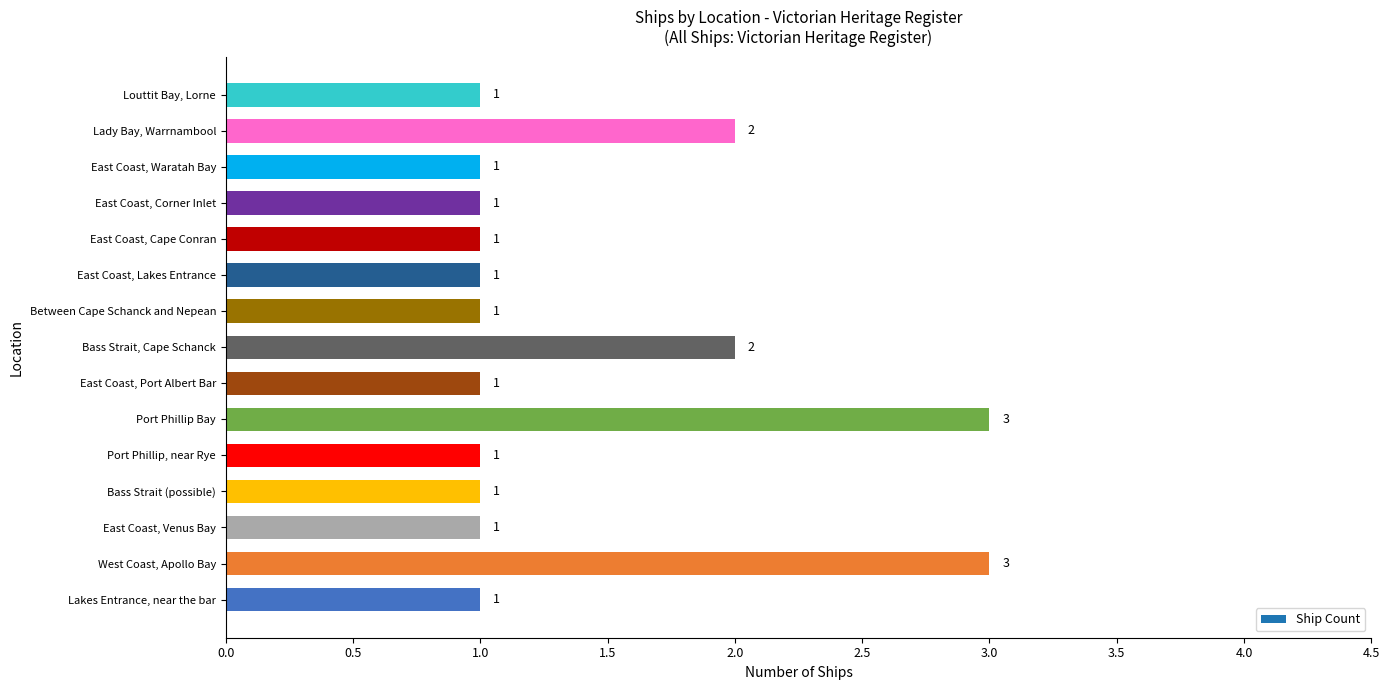

Read the value at Port Phillip Bay.

3